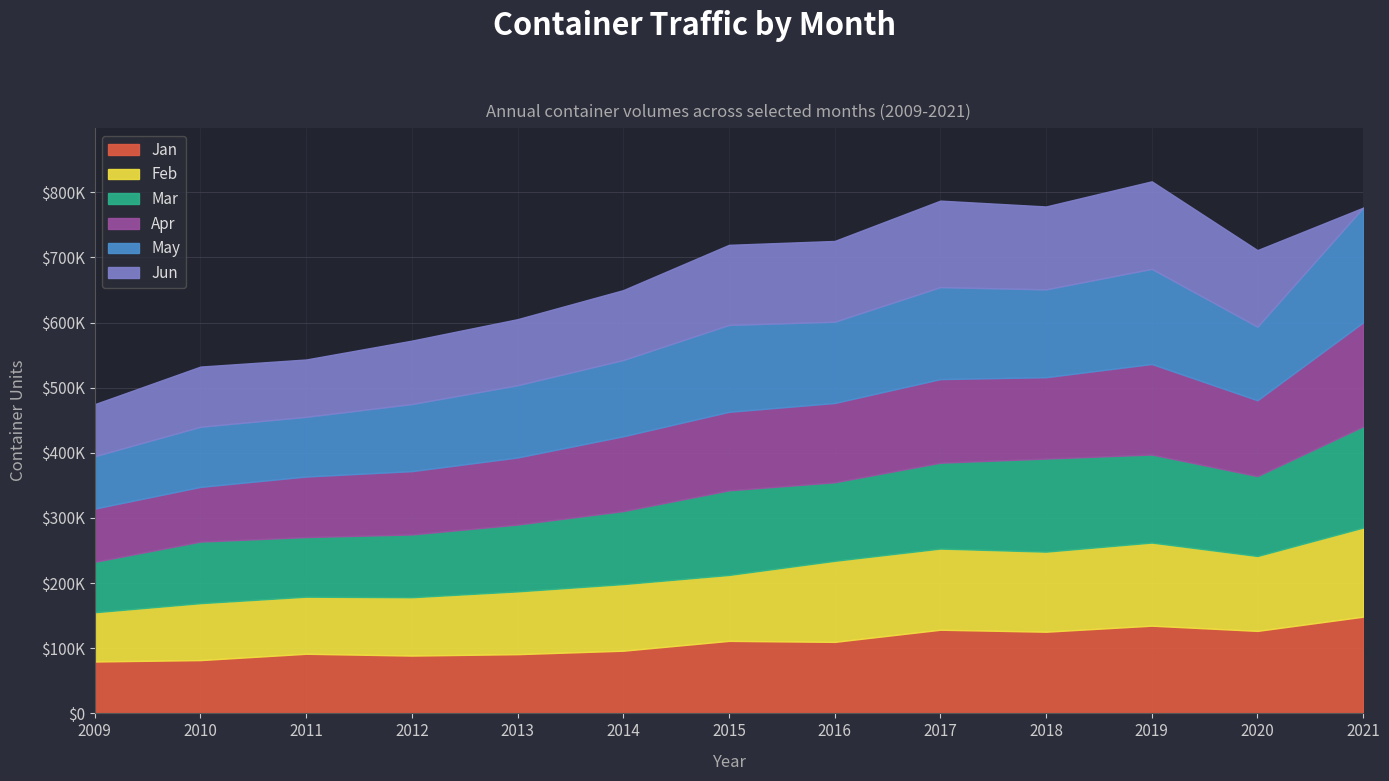

At 2011, list the series in order from largest to smallest.

Apr, May, Jan, Mar, Jun, Feb